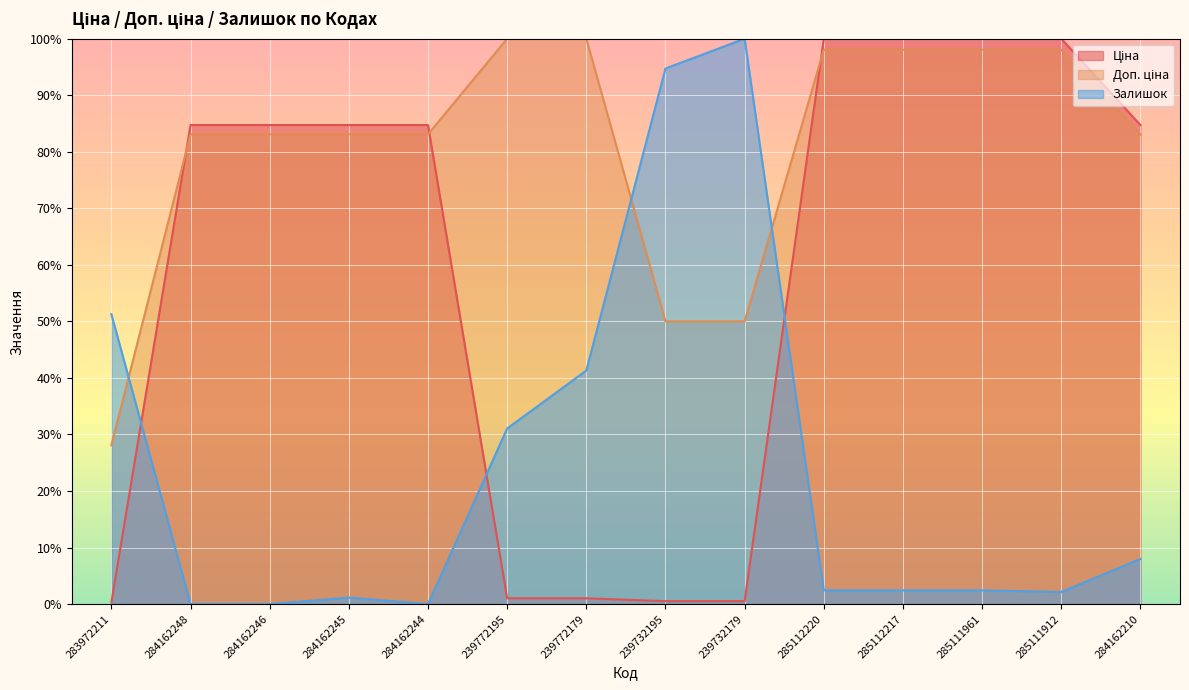

Does the chart display data point markers on the line(s)?

No